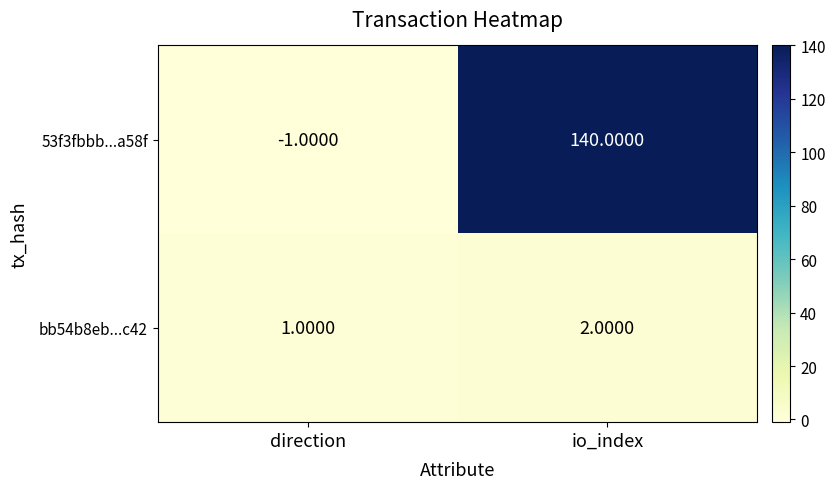

List the series in order of their overall mean, highest first.

53f3fbbb...a58f, bb54b8eb...c42